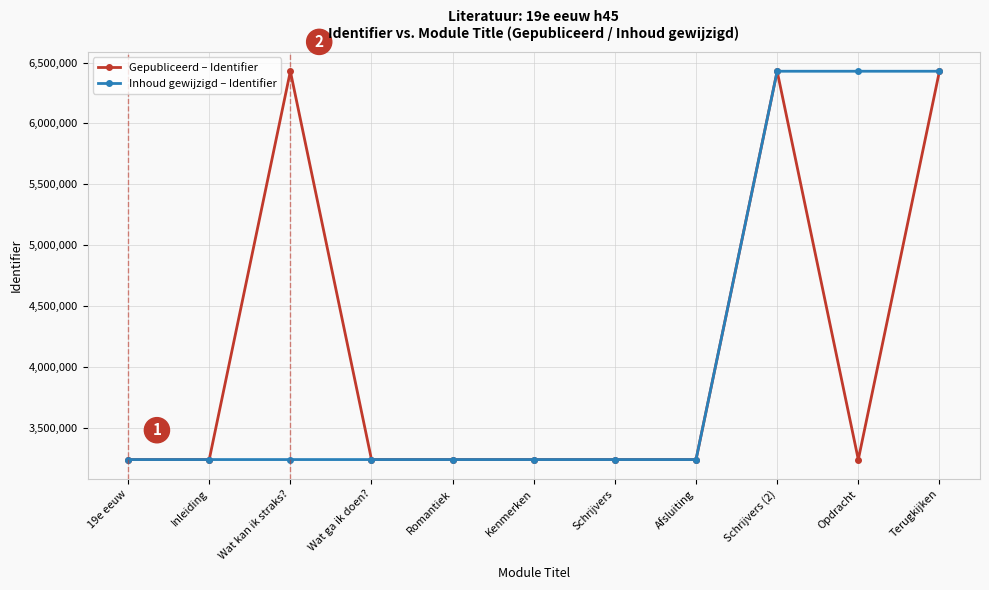

Is the value of Gepubliceerd – Identifier at Terugkijken greater than the value of Inhoud gewijzigd – Identifier at Afsluiting?

Yes